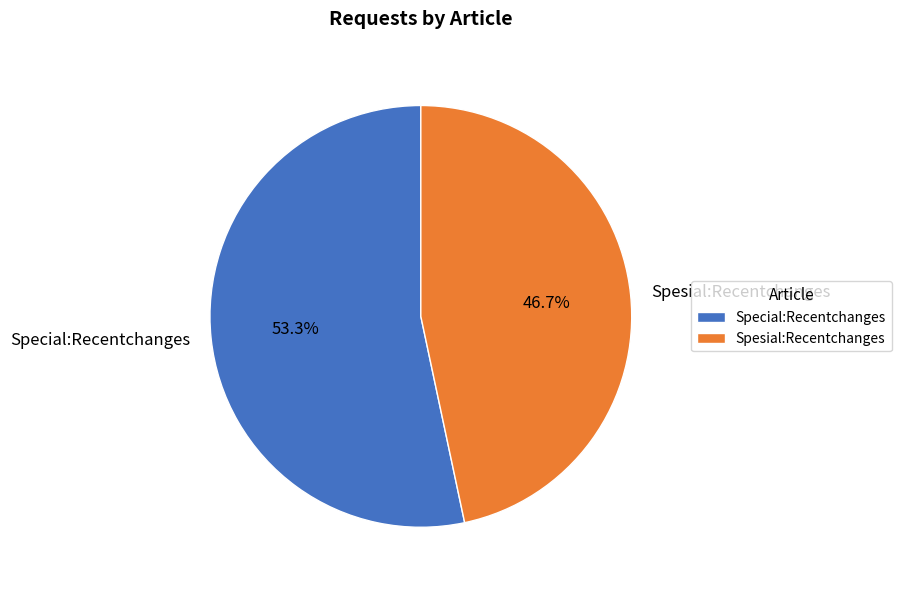

Count the number of slices in the pie.

2